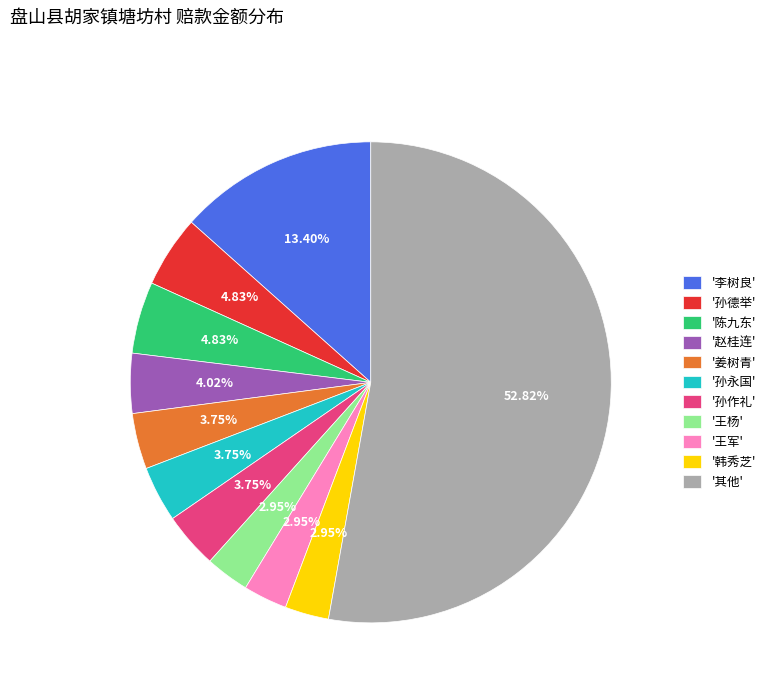

What is the largest slice in the pie chart?

'其他'